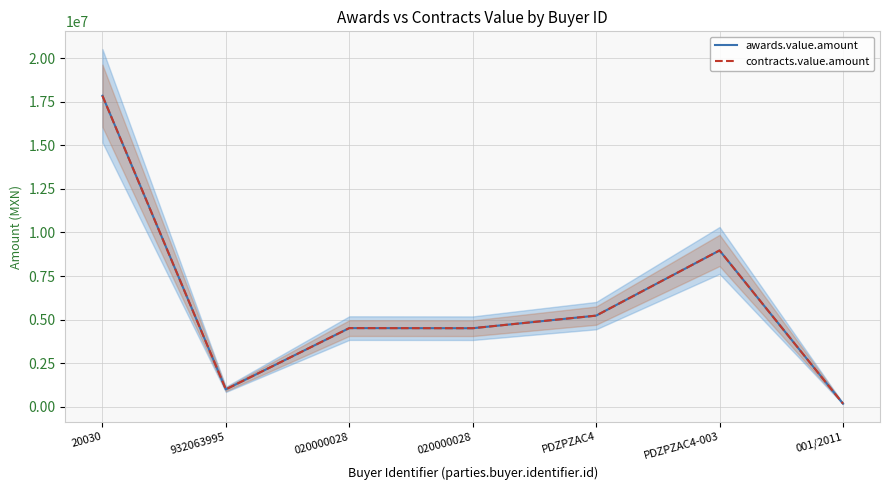

What is the average value of the contracts.value.amount series?

6035187.3